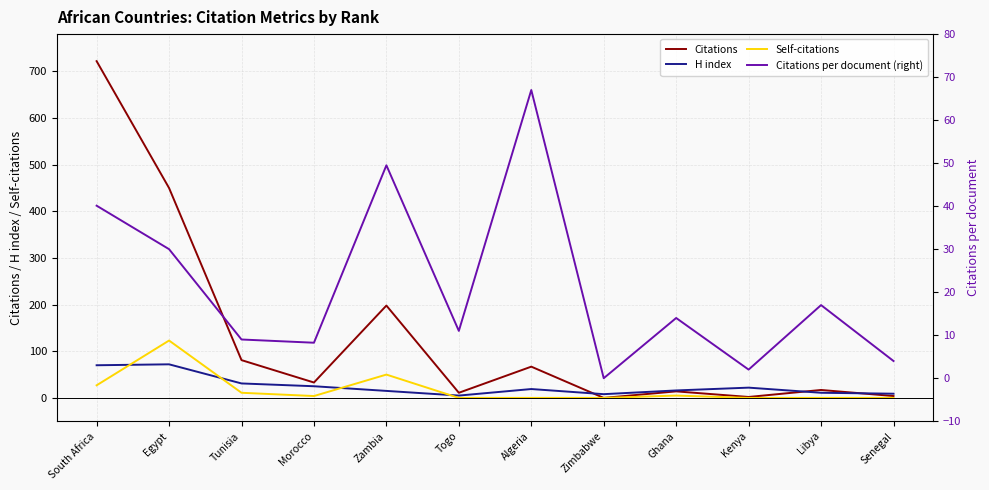

True or false: Citations has more than 2 interior local peaks.

True